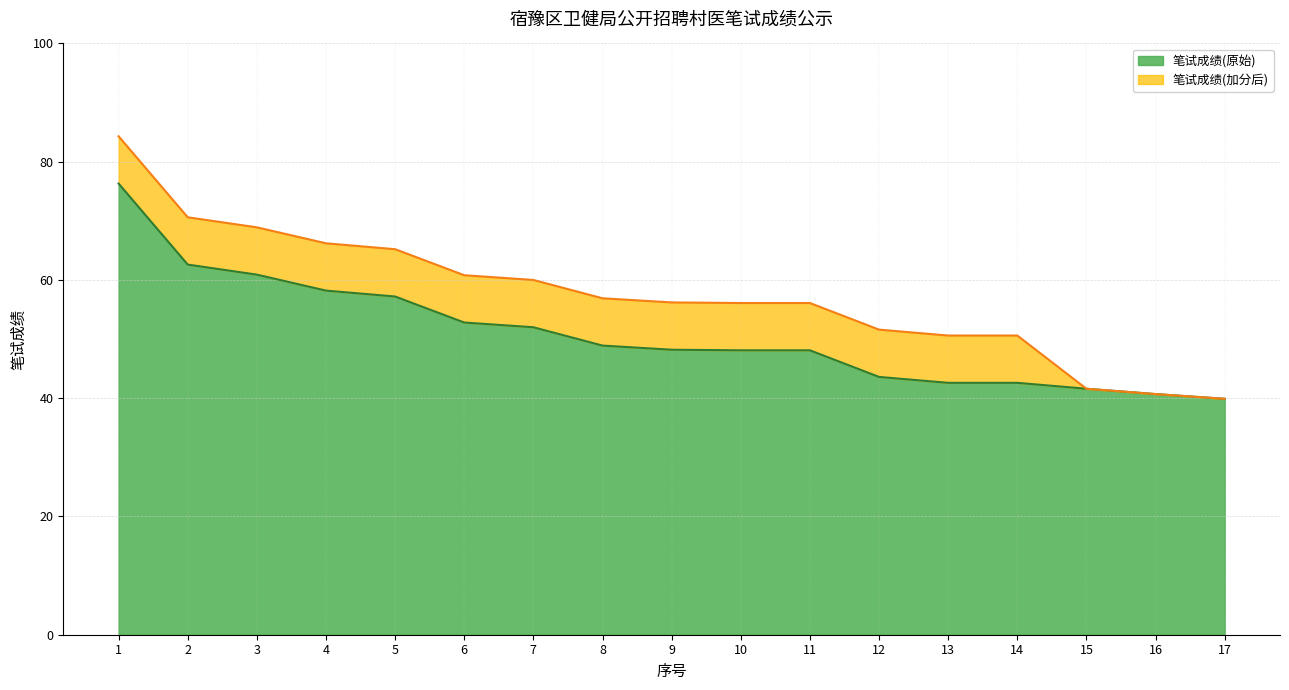

The value at 12 is 24.0. True or false?

False